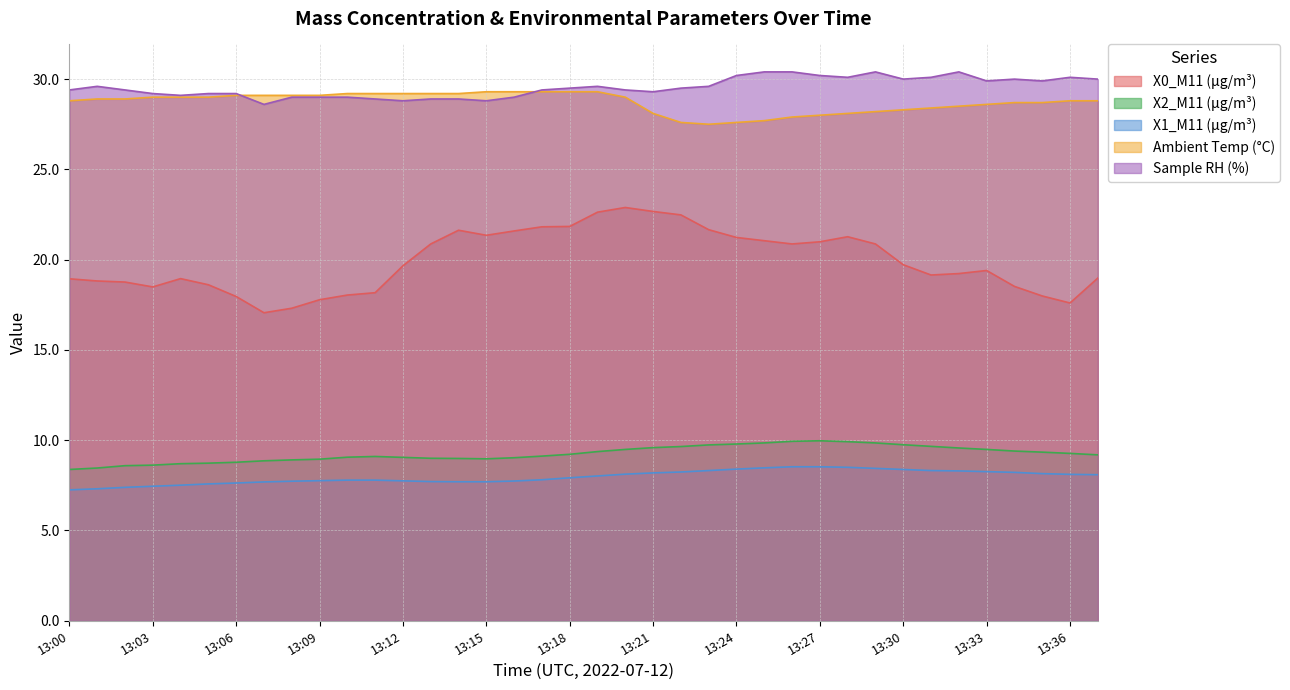

Is it true that Sample RH (%) equals 51.9 at 13:05?

False